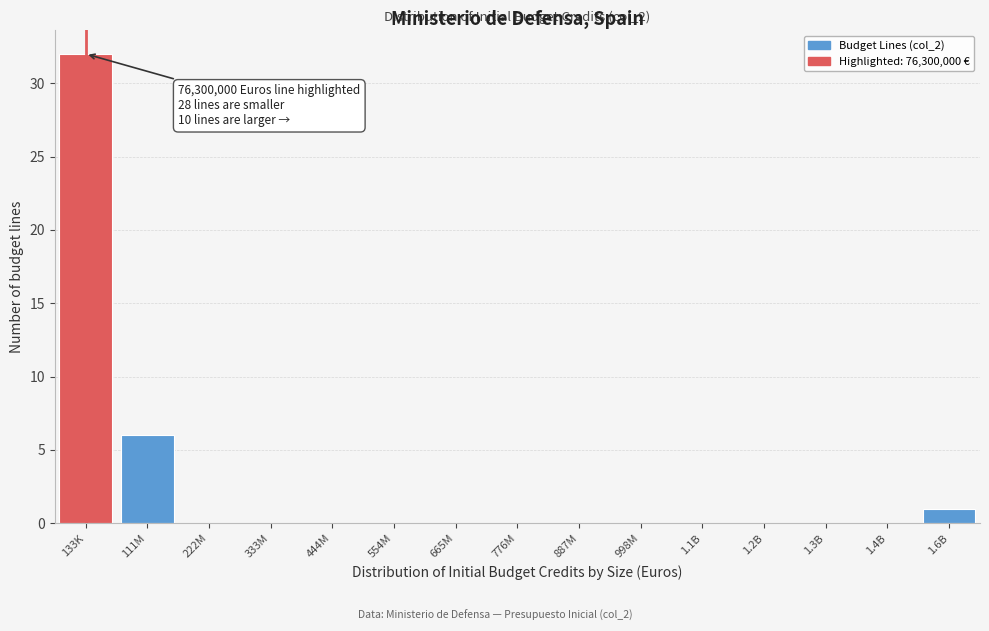

Reading left to right, what are all the values shown in this chart?

133K=32	111M=6	222M=0	333M=0	444M=0	554M=0	665M=0	776M=0	887M=0	998M=0	1.1B=0	1.2B=0	1.3B=0	1.4B=0	1.6B=1